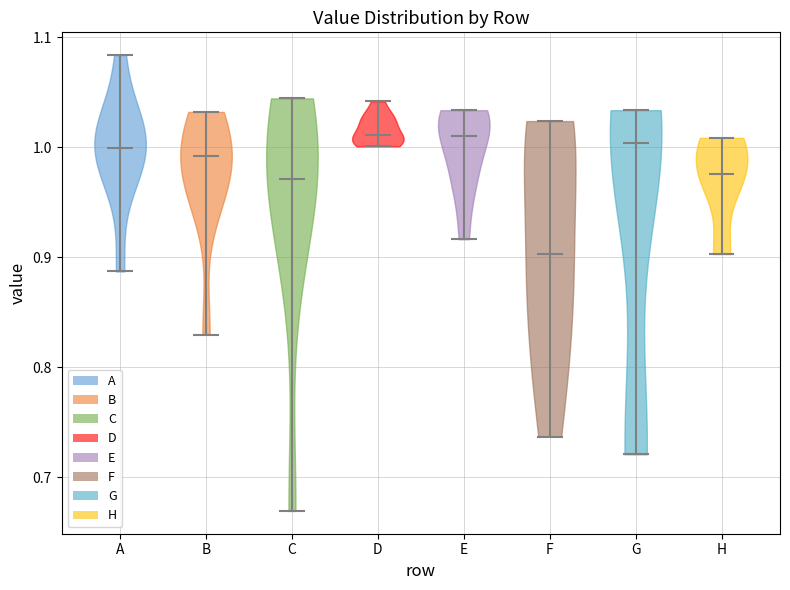

Which violin has the lowest median line?

F